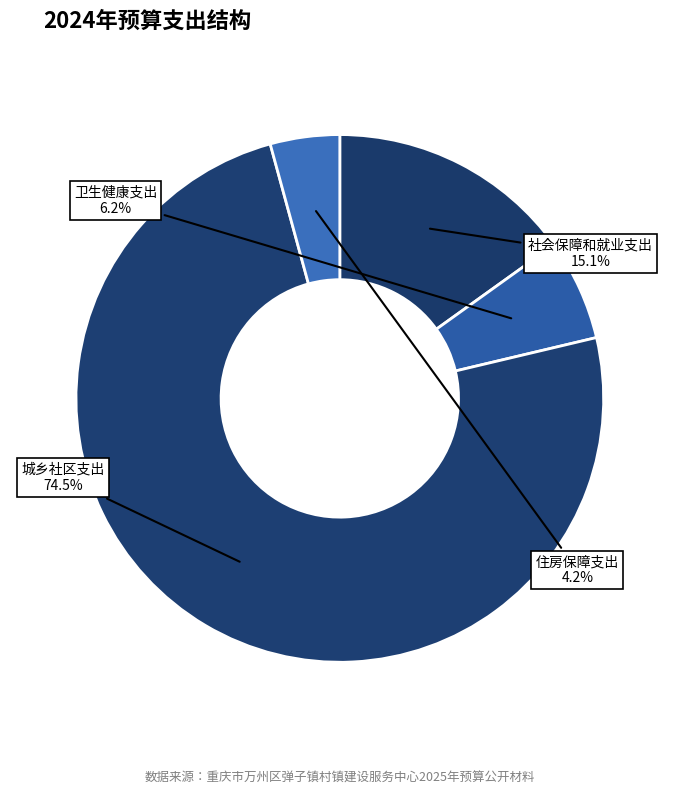

Count the number of slices in the pie.

4